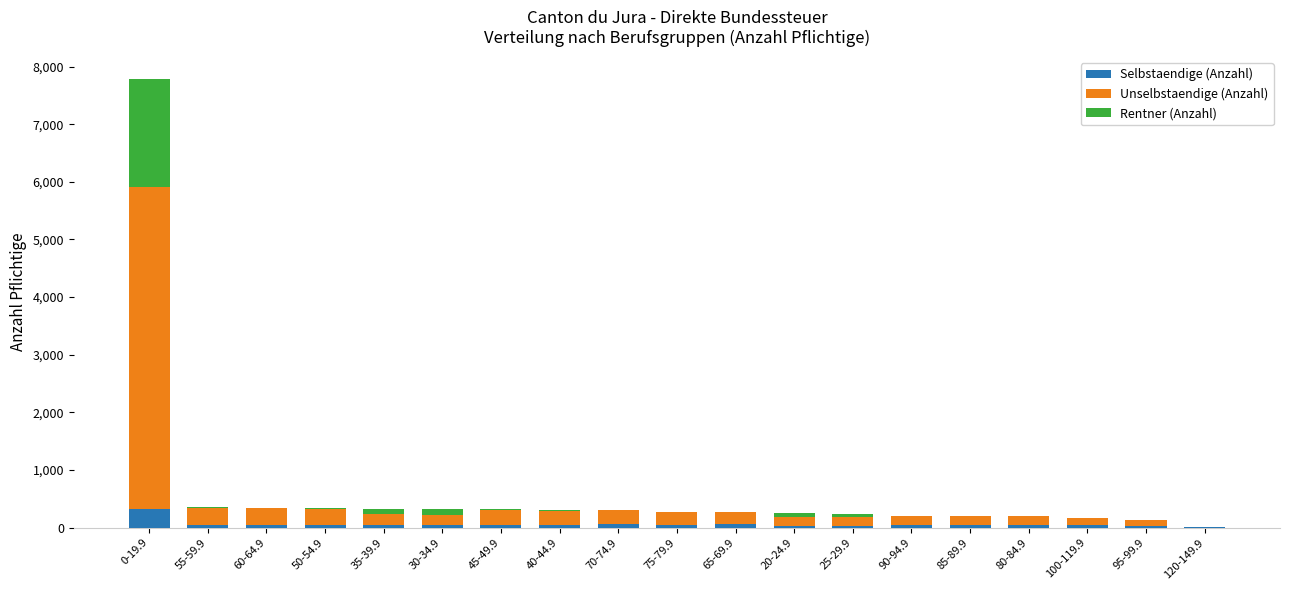

At which category is the sum across all series the highest?

0-19.9